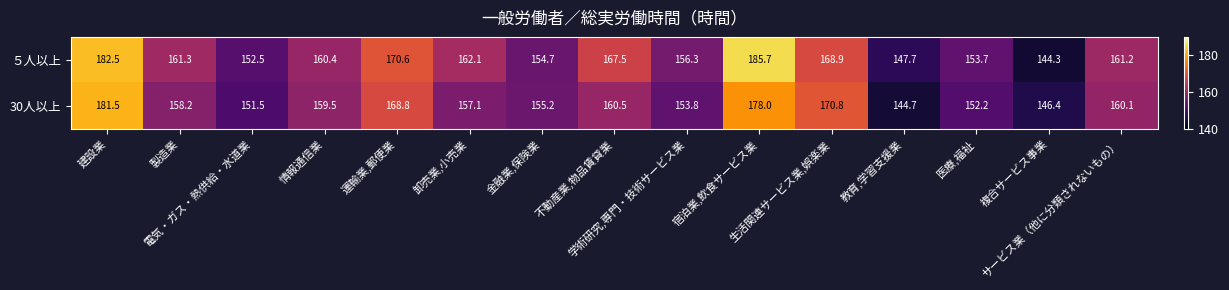

What is the difference between the second highest and minimum values in the ５人以上 series?

38.2